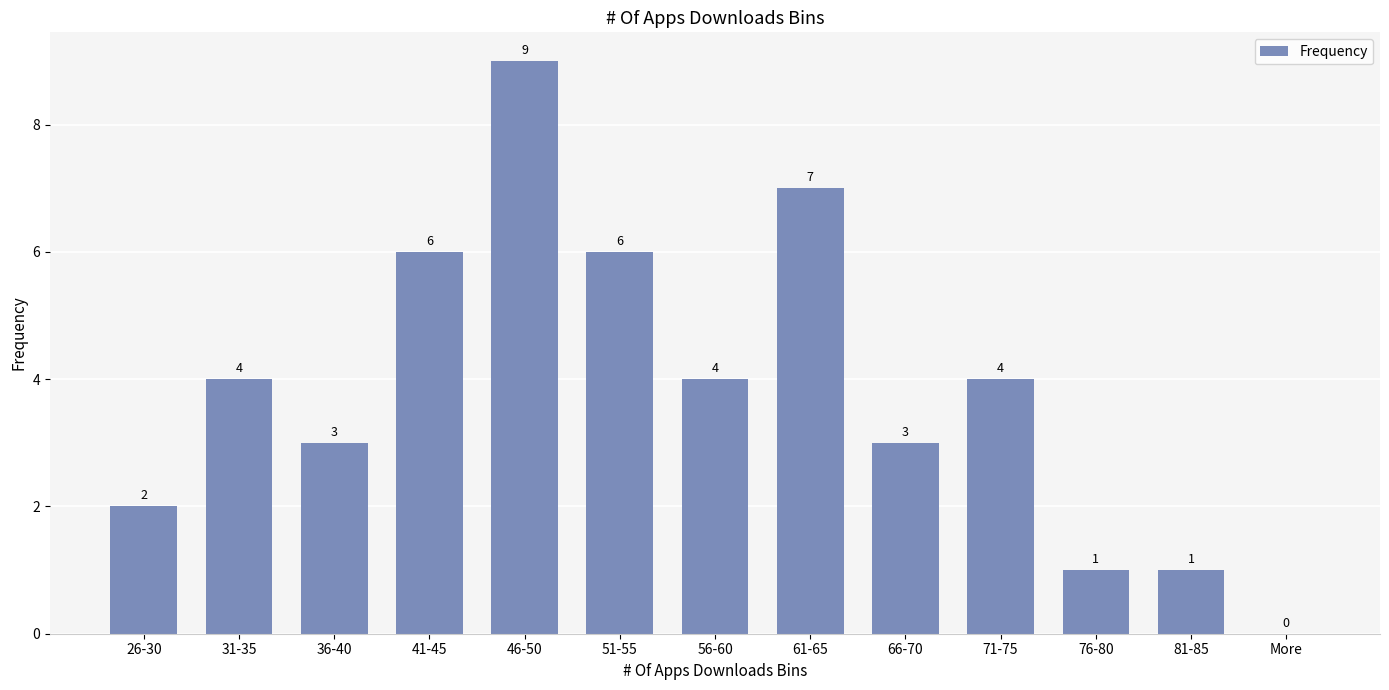

What value does the data have at 46-50?

9